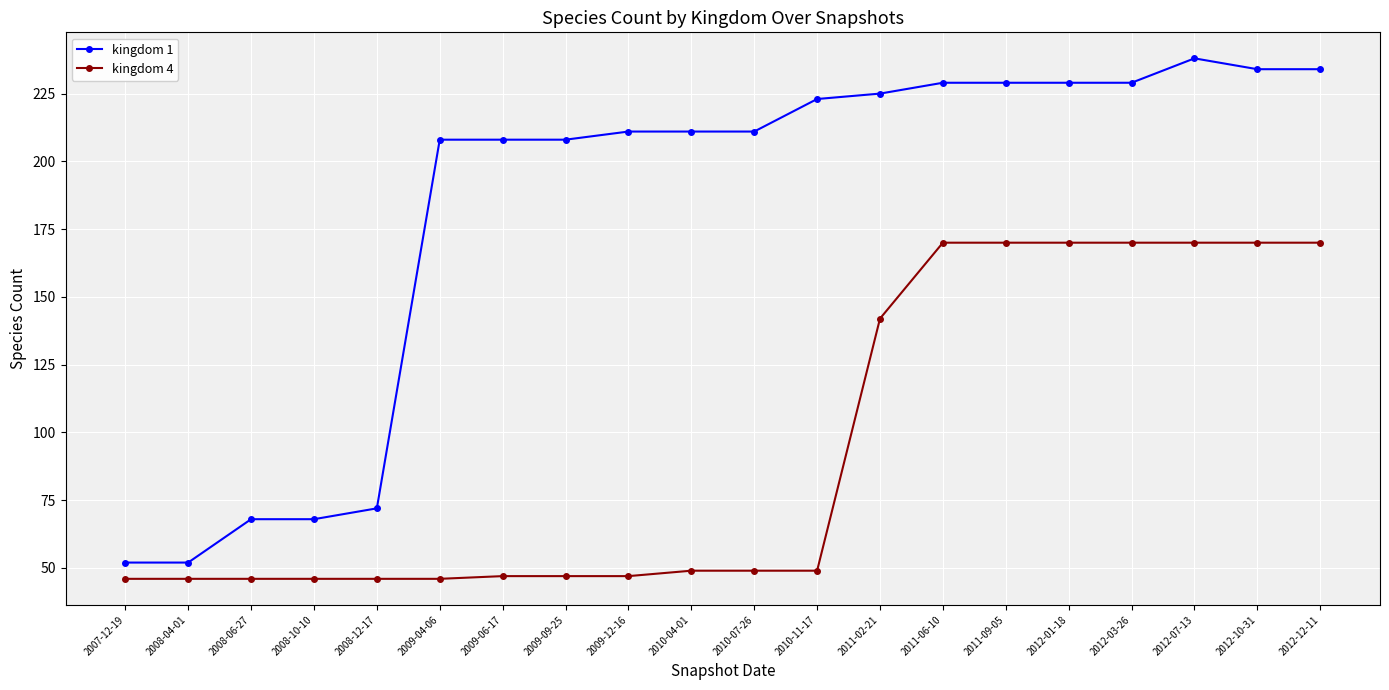

What is the sum of the kingdom 4 values at 2009-04-06 and 2012-03-26?

216